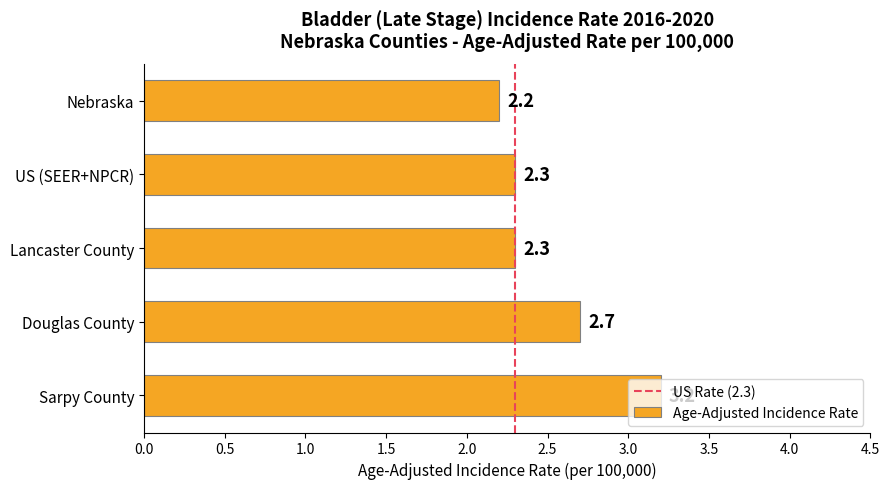

How many bars are there in total?

5